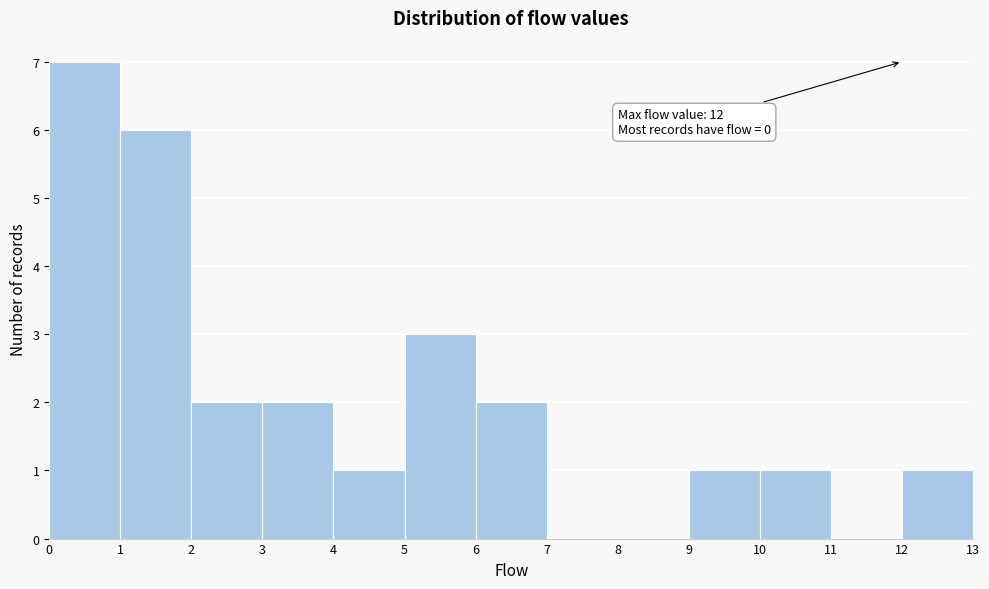

Over which range of the x-axis is the bar tallest?

0 to 1